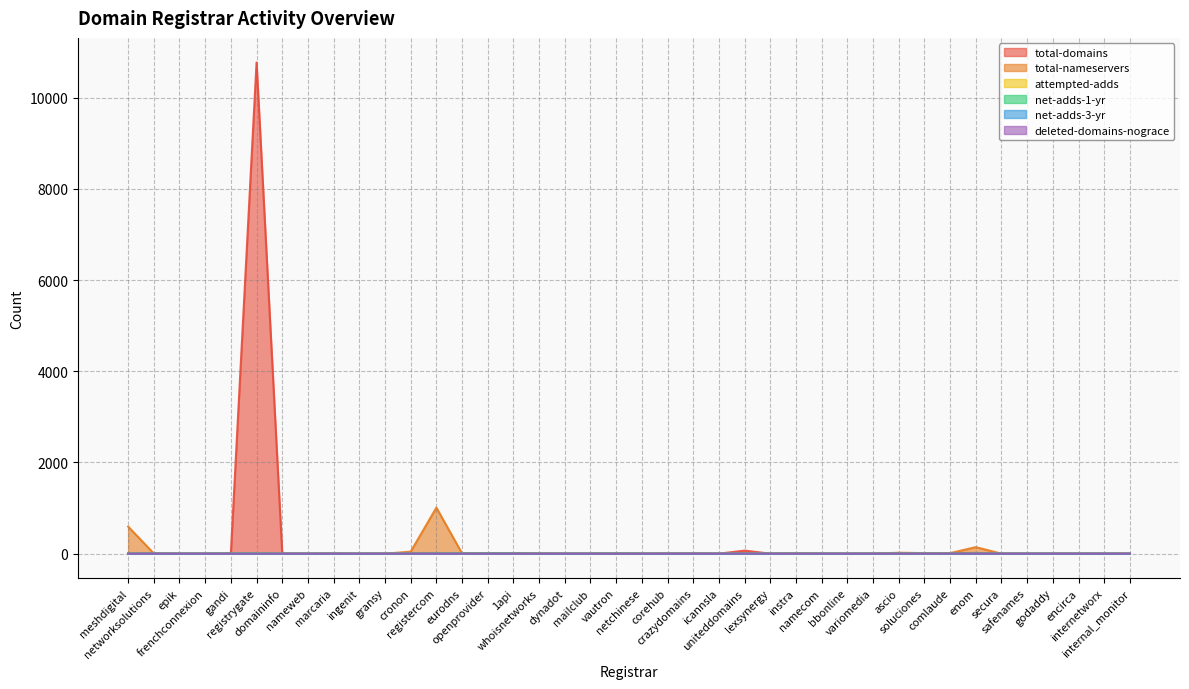

The net-adds-3-yr series shows 1 at networksolutions. True or false?

True